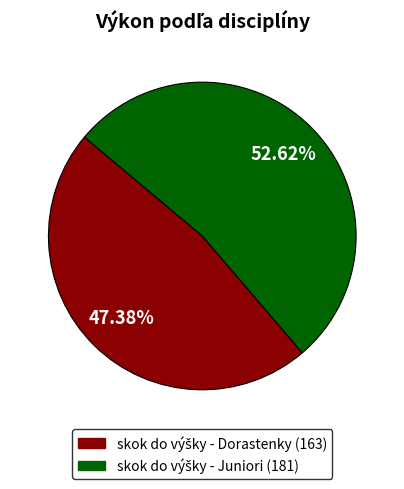

Does any single category account for the majority?

Yes